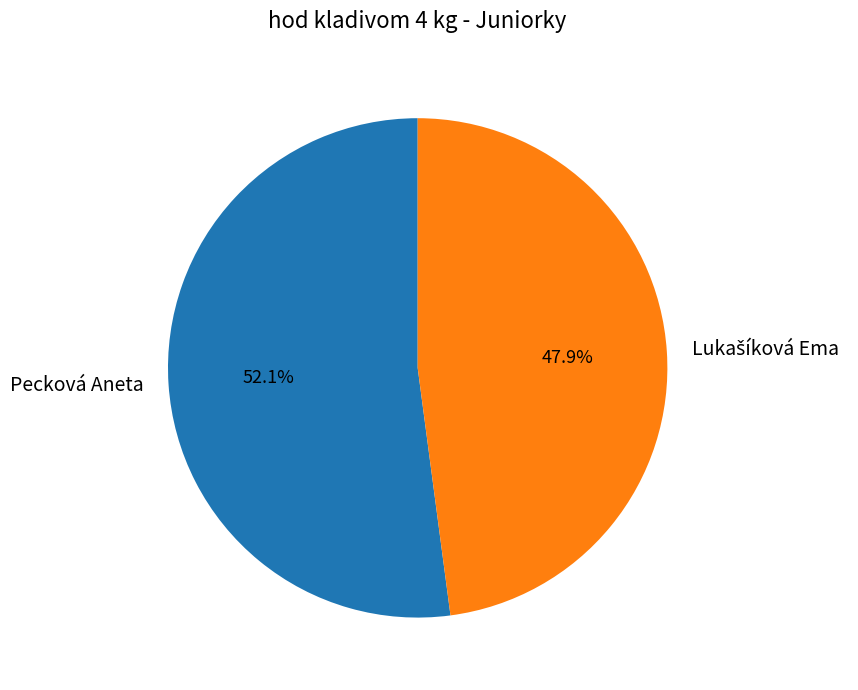

Which slice represents more than half of the pie?

Pecková Aneta